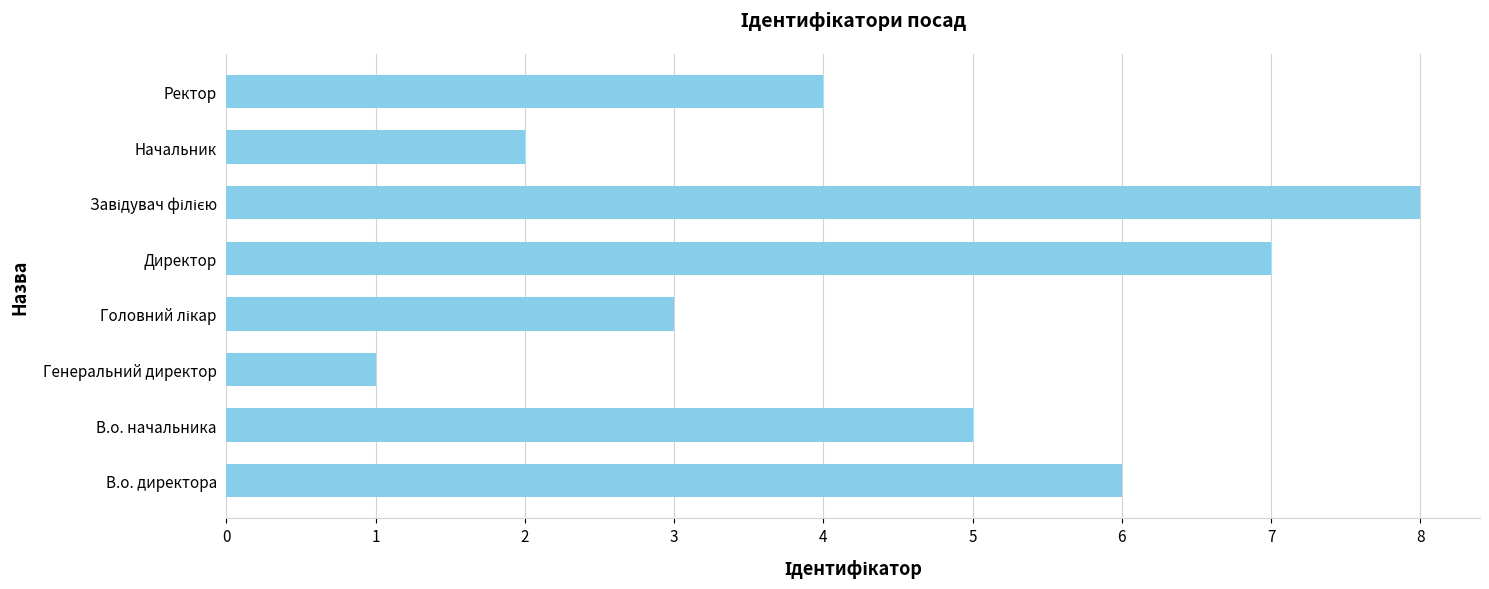

The chart shows a value of 7 at Директор. True or false?

True